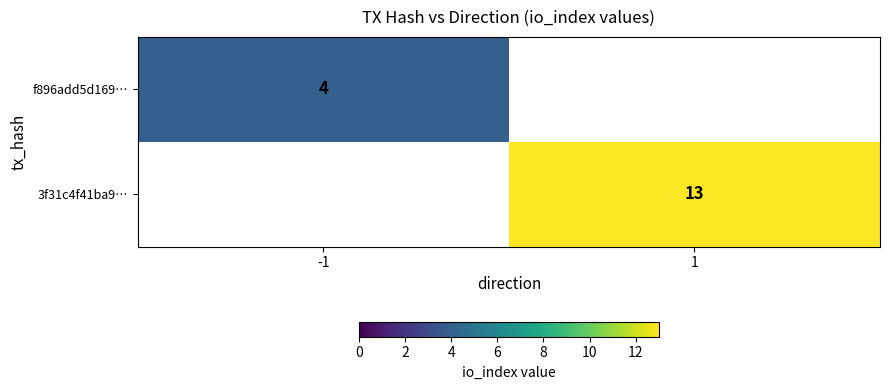

Is it true that 3f31c4f41ba9… equals 21 at 1?

False